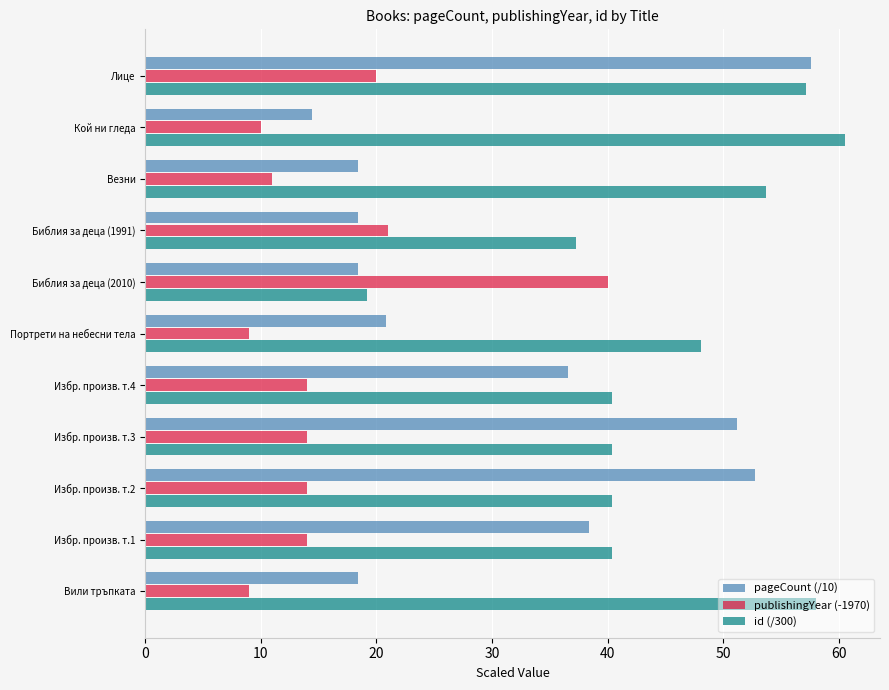

Rank the series by their maximum value, from highest to lowest.

id (/300), pageCount (/10), publishingYear (-1970)